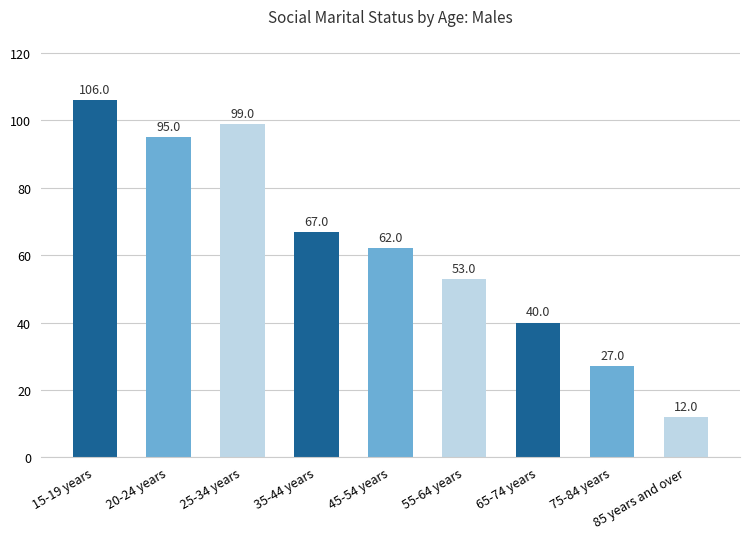

What is the minimum value shown in the chart?

12